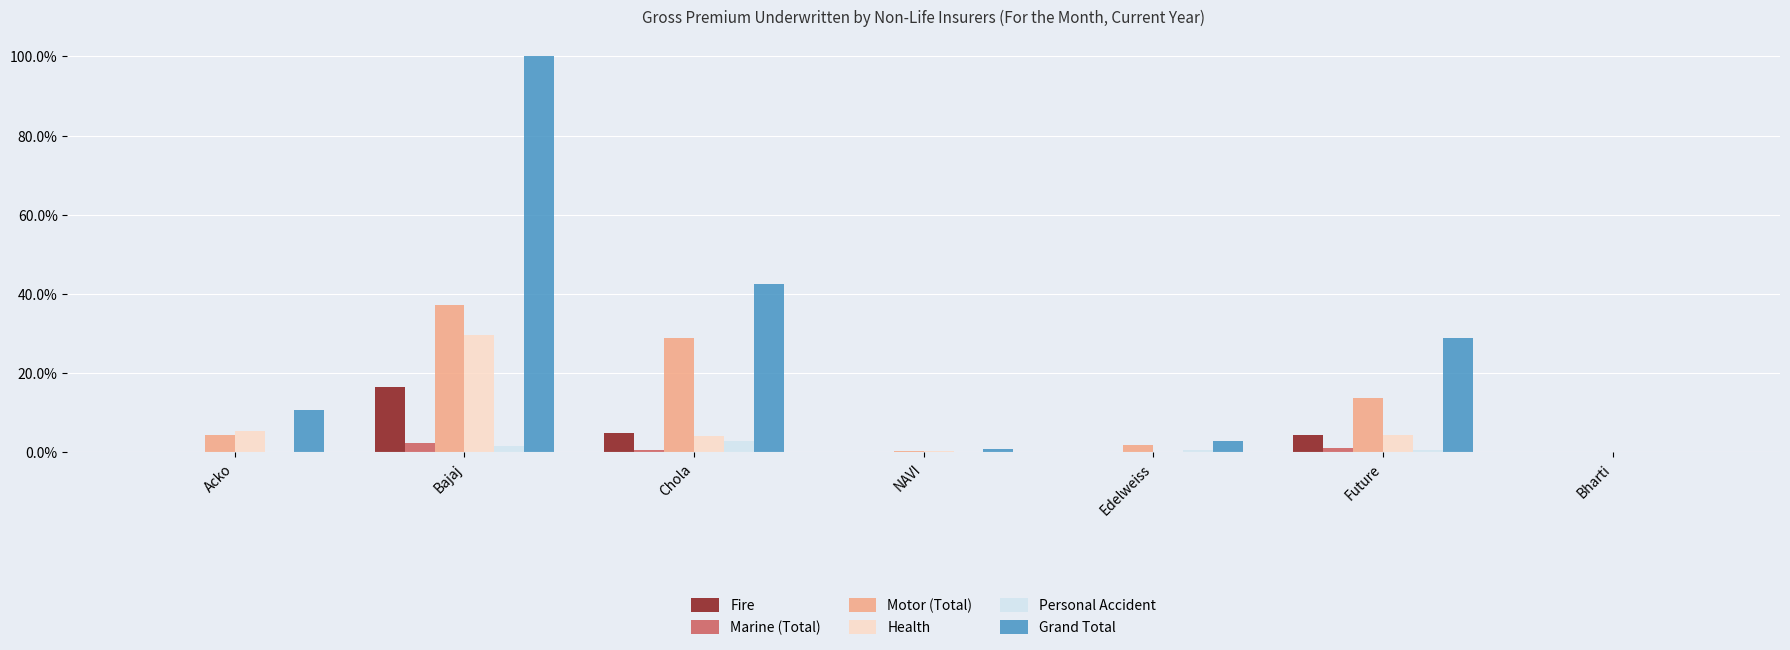

Is the value of Health at Chola greater than the value of Grand Total at Acko?

No